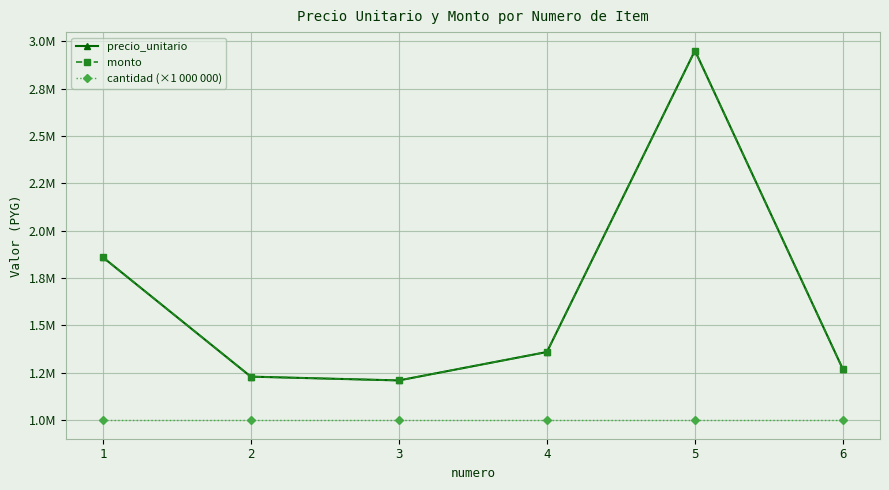

At how many categories does at least one series exceed 2874321?

1